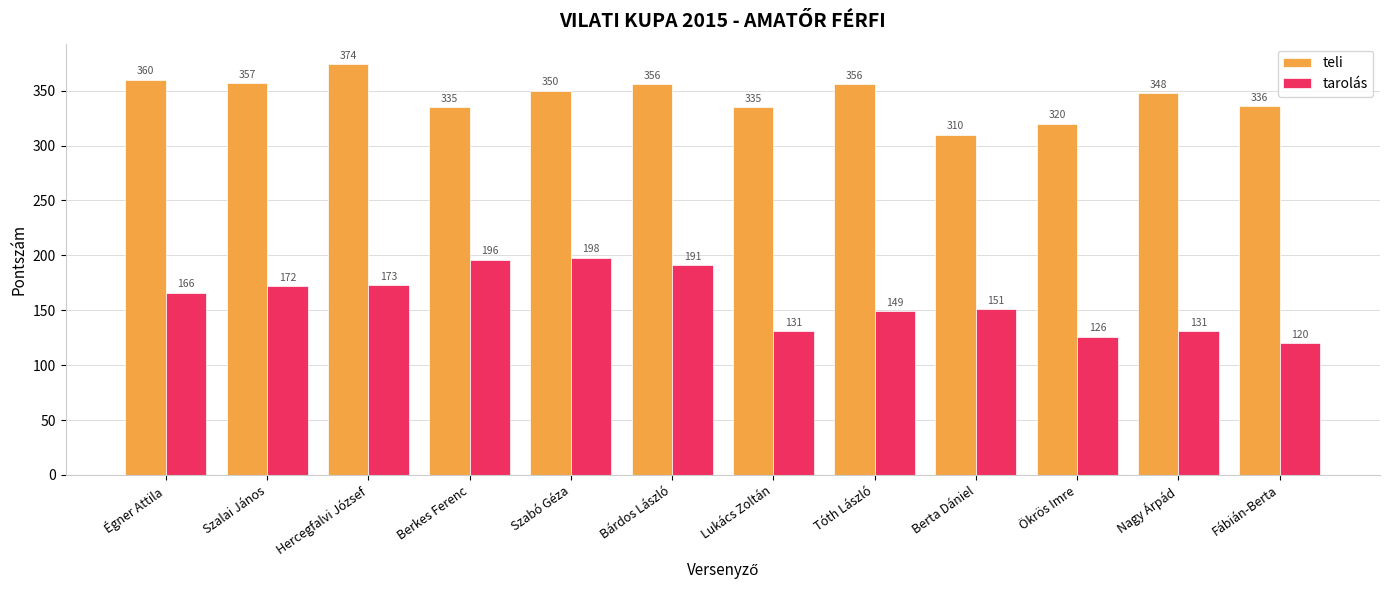

Reading left to right, what are all the values shown in this chart?

teli: 360	357	374	335	350	356	335	356	310	320	348	336
tarolás: 166	172	173	196	198	191	131	149	151	126	131	120